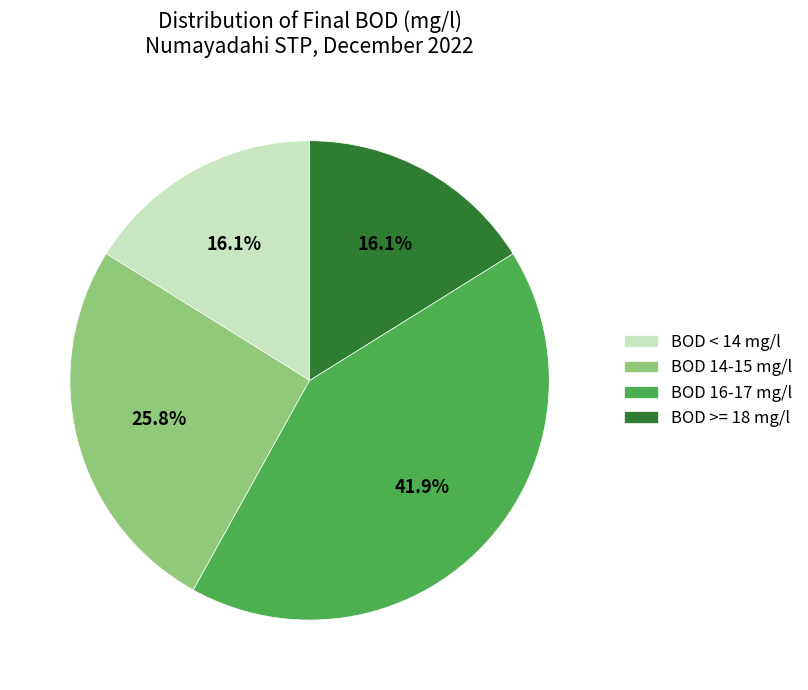

What is the ratio of the value at BOD >= 18 mg/l to the value at BOD 16-17 mg/l?

0.4